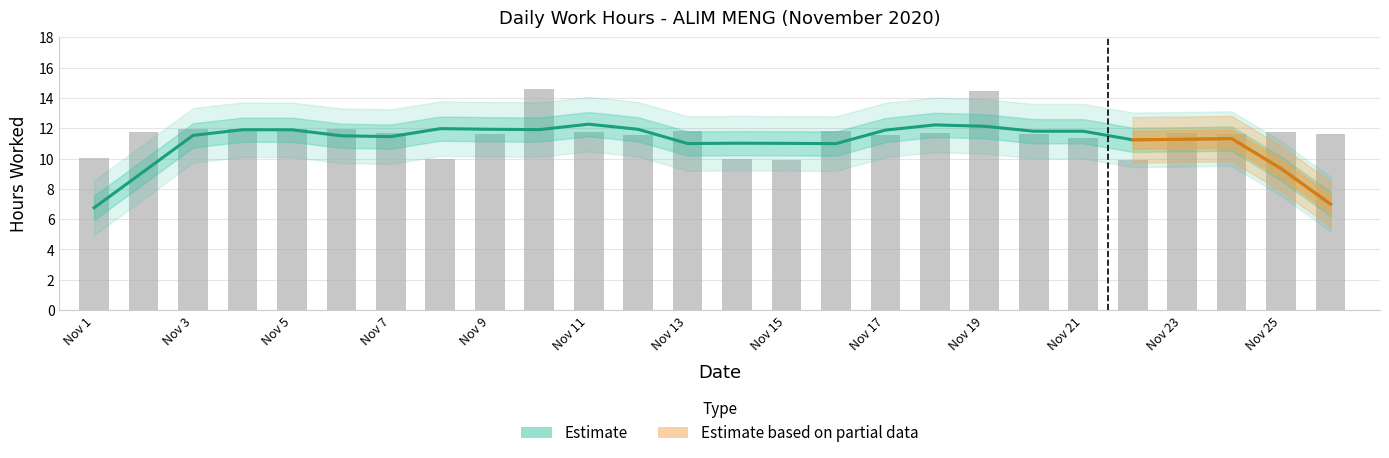

Are the bars horizontal?

No